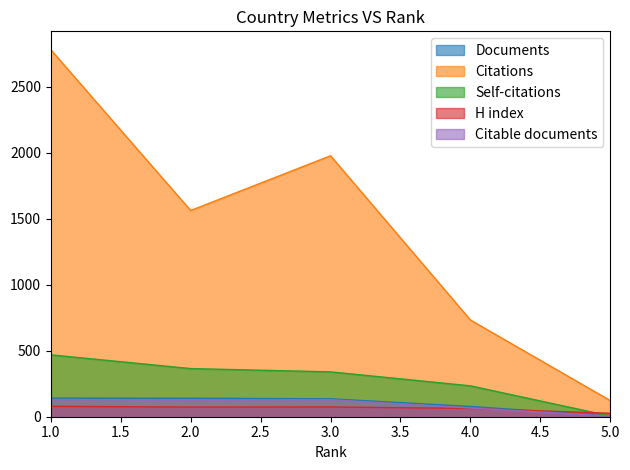

Is it true that Documents equals 3 at 5?

False